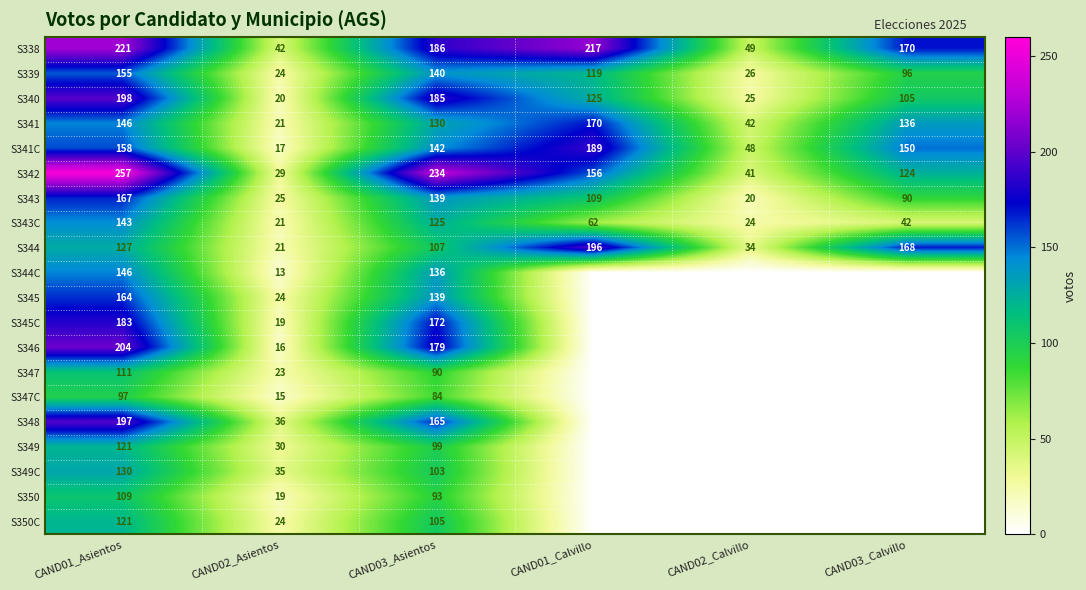

What is the sum of the S341 values at CAND03_Asientos and CAND03_Calvillo?

266